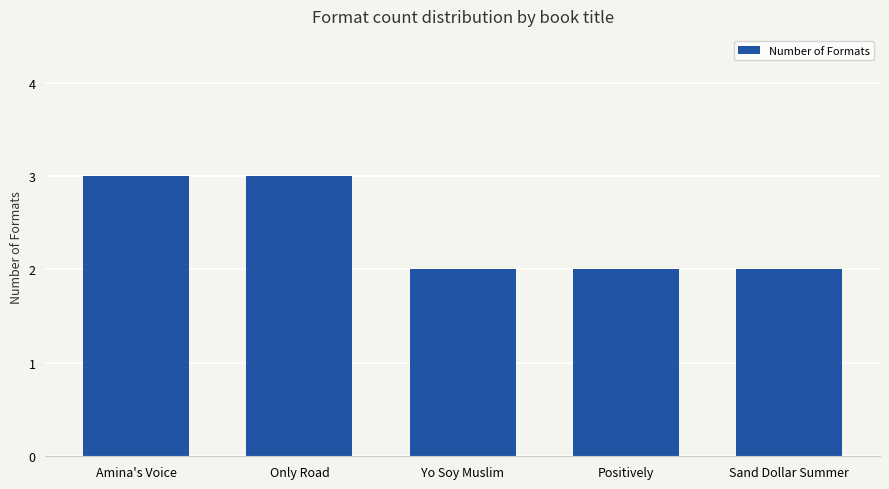

What is the maximum value shown in the chart?

3